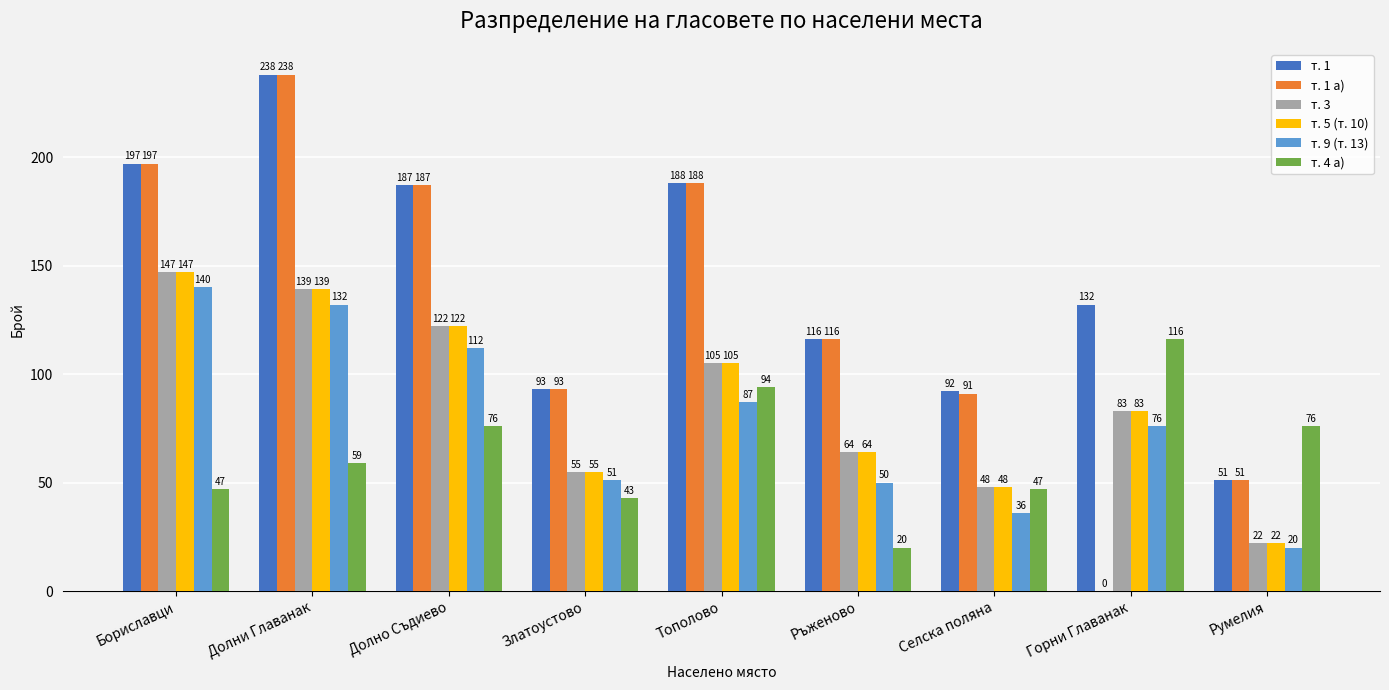

Count the number of categories in the chart.

9